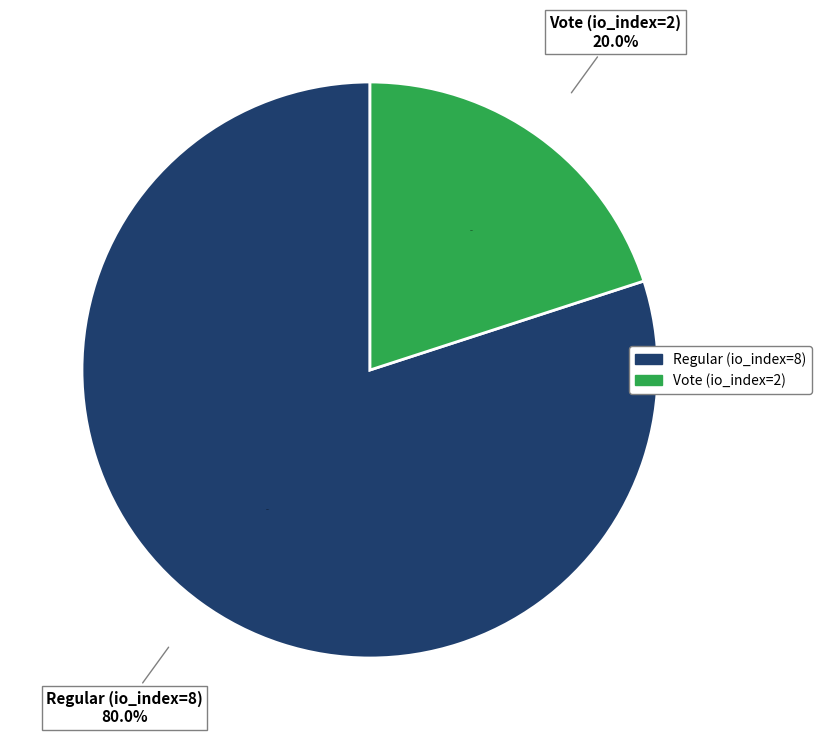

Which slice is the largest?

Regular (io_index=8)